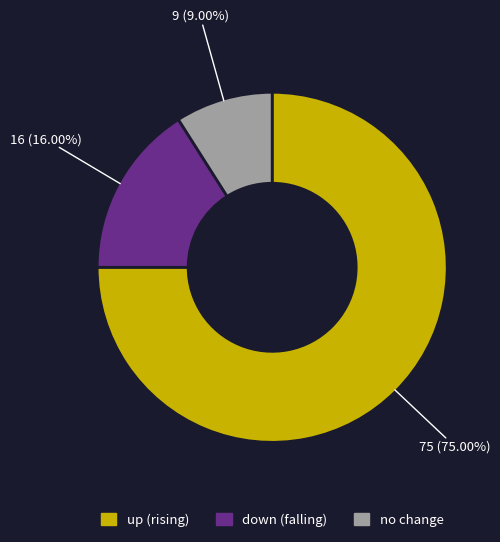

Does any single category account for the majority?

Yes